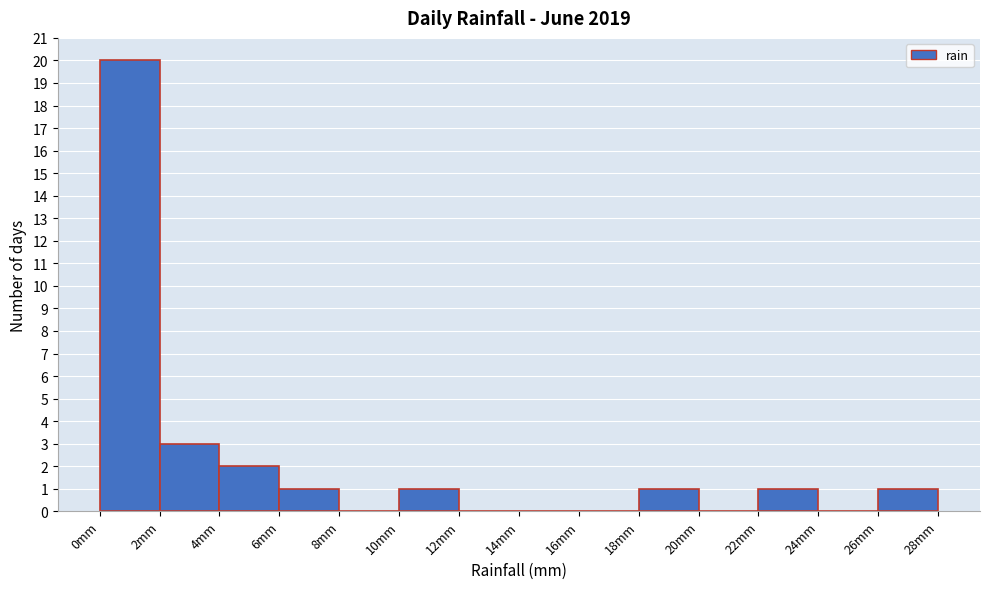

What is the height of the bar covering 4 to 6 on the x-axis? The values are not printed on the chart, so give them approximately, as read against the axis.

2